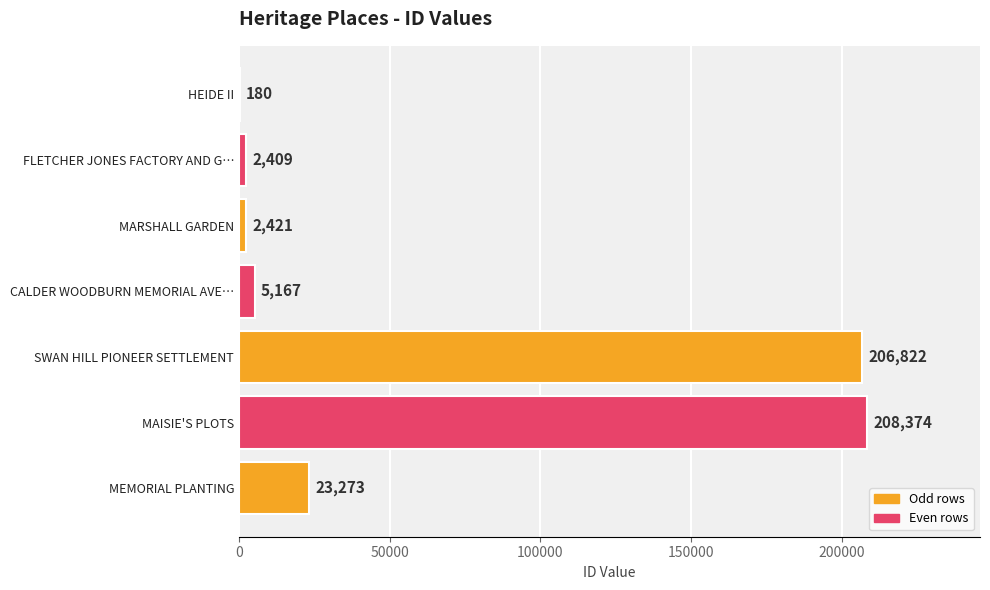

Count the number of data series in this chart.

1